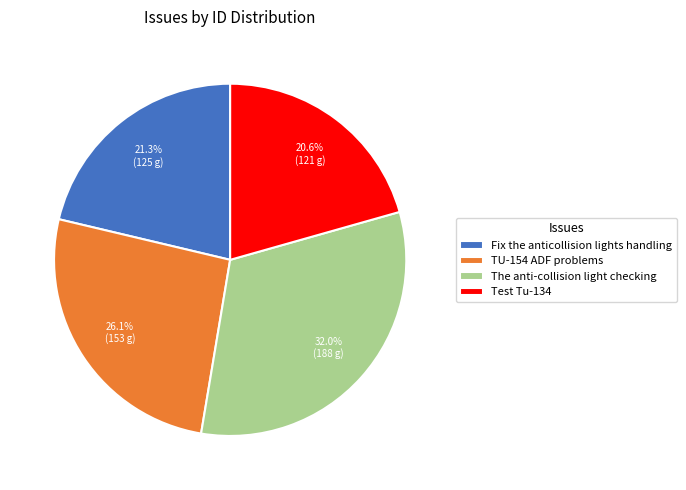

To the nearest percent, what percentage of the pie is The anti-collision light checking?

32%